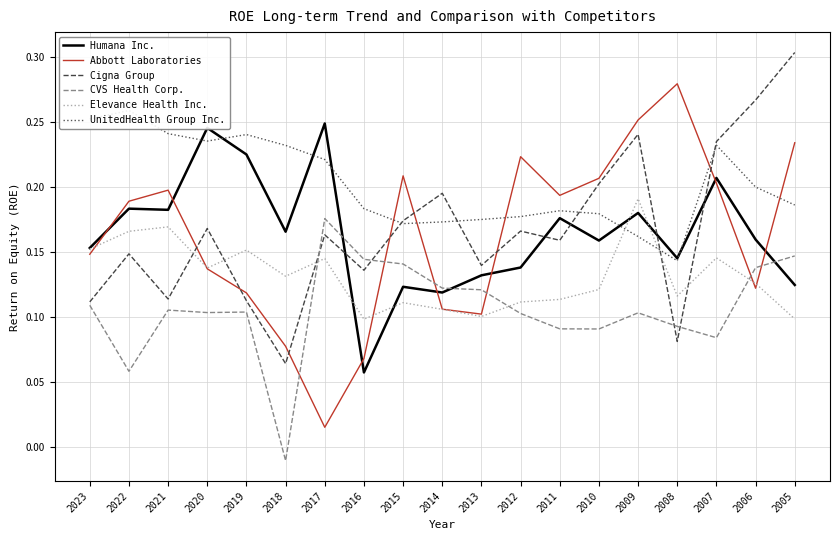

Is this an area chart (filled region under the line)?

No